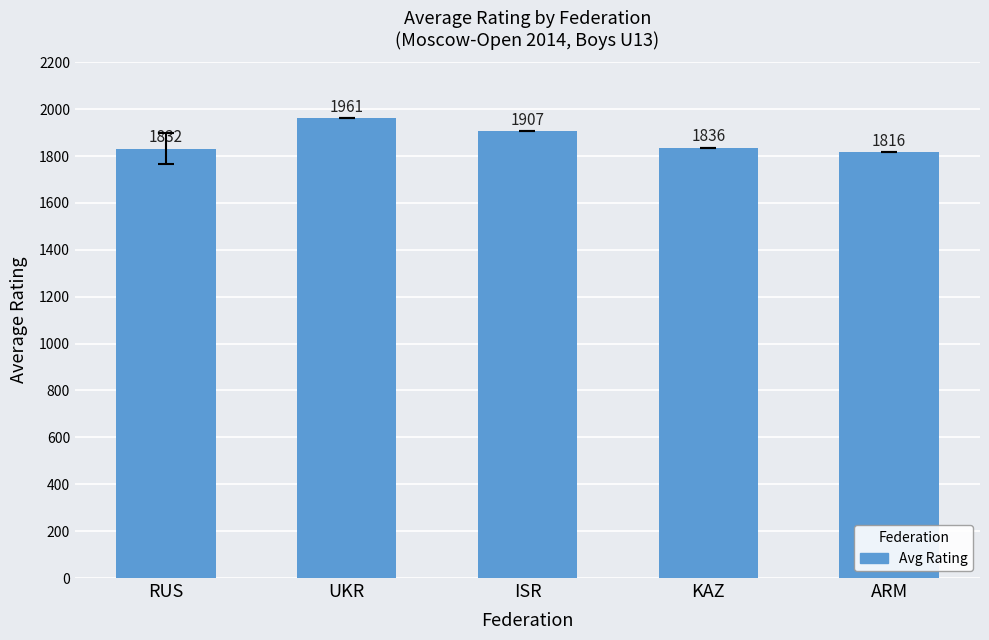

What is the label of the 4th bar from the left?

KAZ